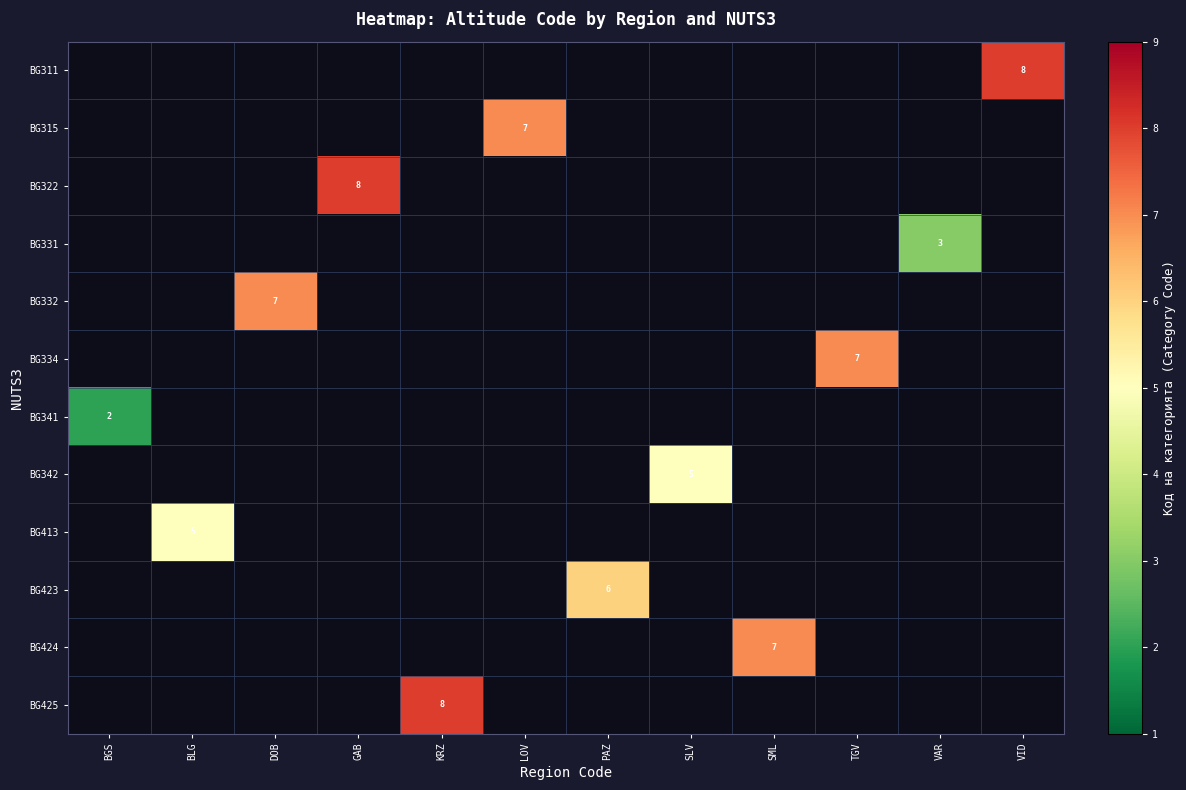

Is it true that BG413 equals 5 at BLG?

True